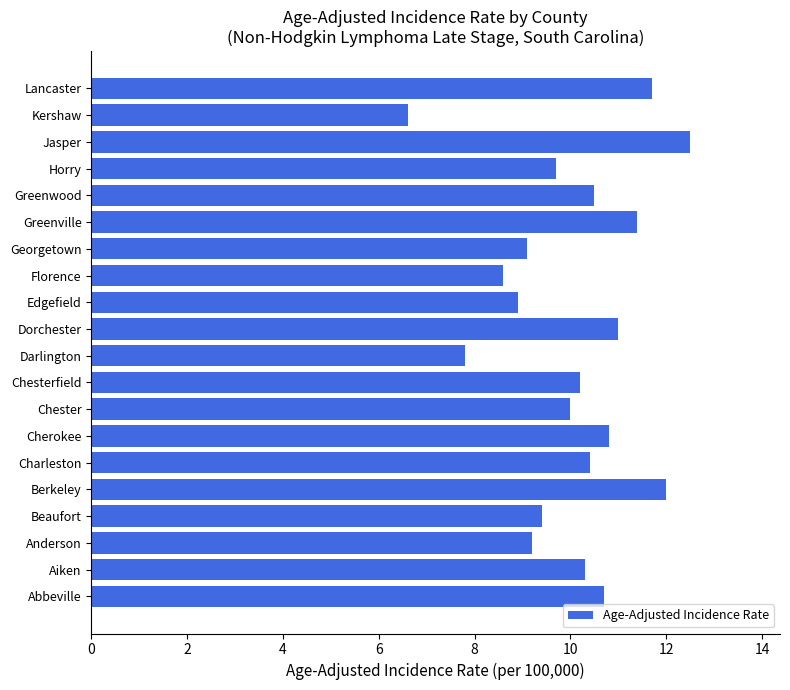

True or false: the data shows 9.7 at Horry.

True